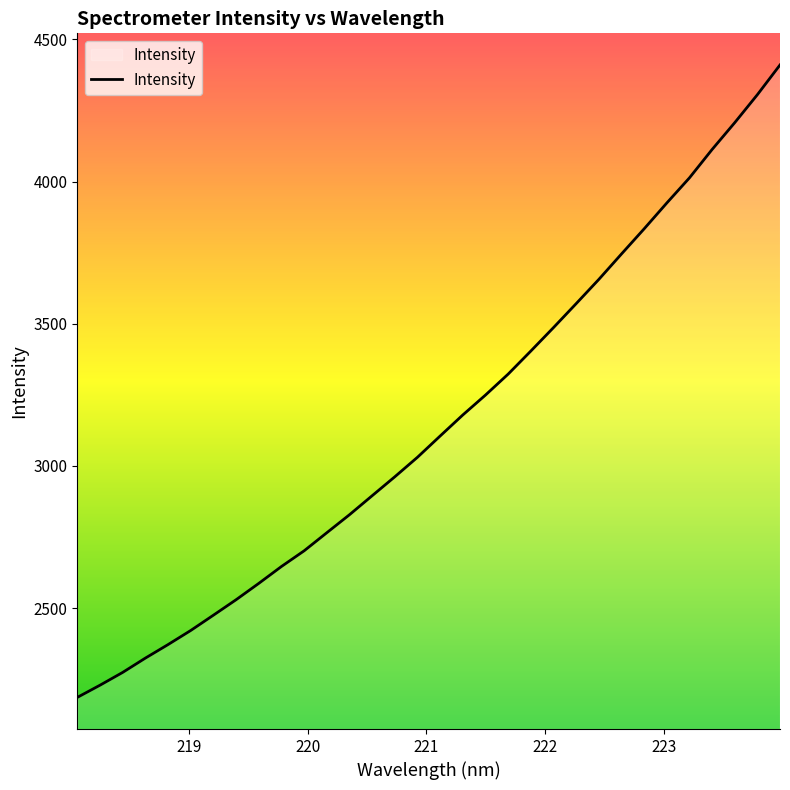

Does the chart have visible grid lines?

No